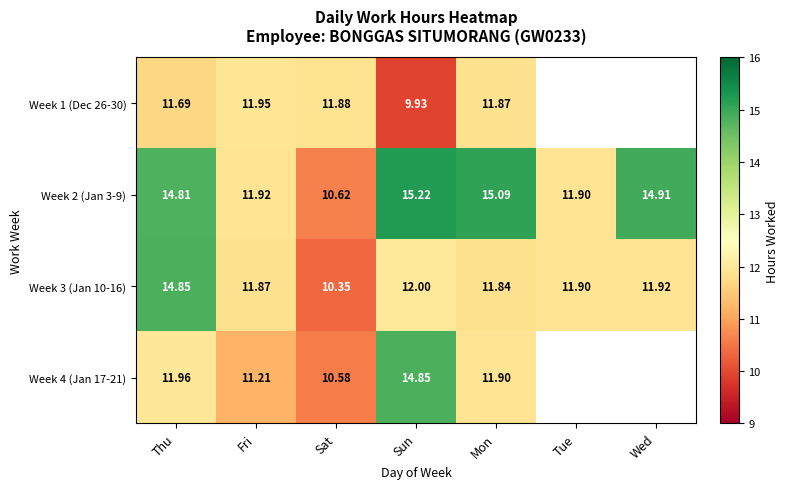

The Week 3 (Jan 10-16) series shows 20.9 at Fri. True or false?

False